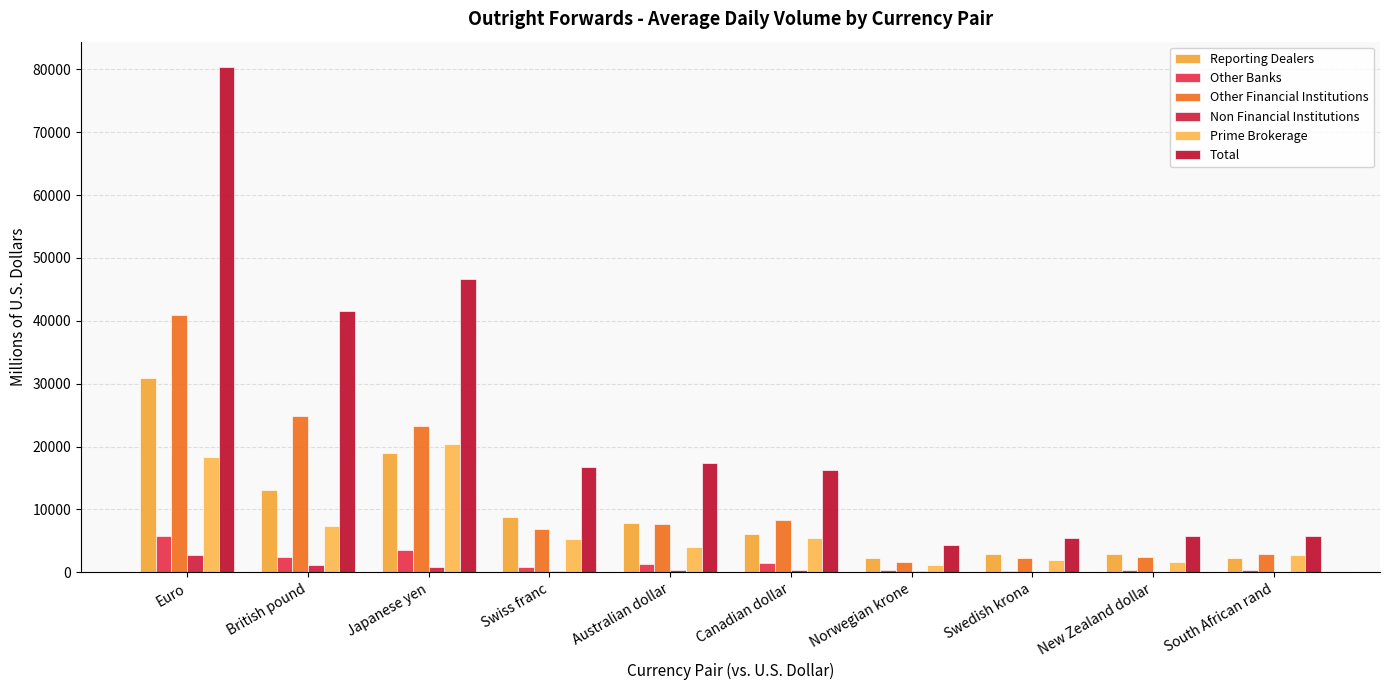

What is the label of the 2nd bar from the left?

British pound